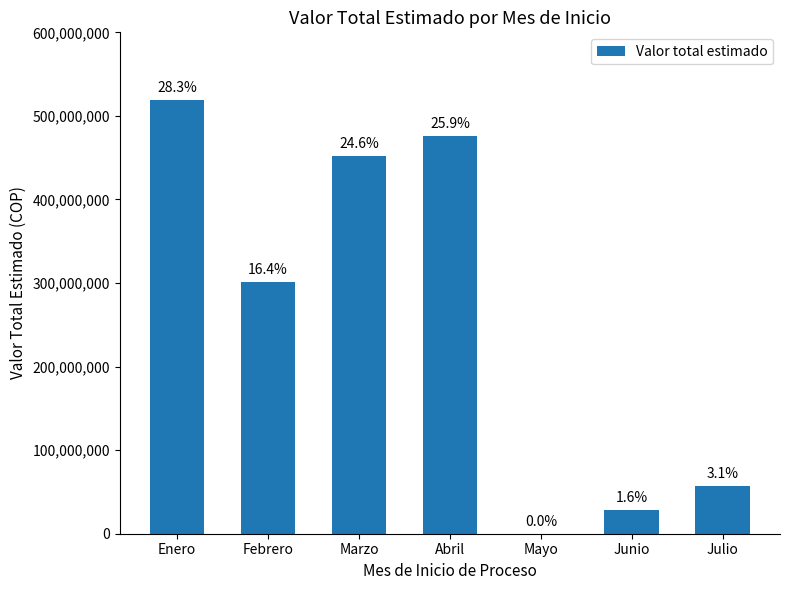

Are the bars horizontal?

No